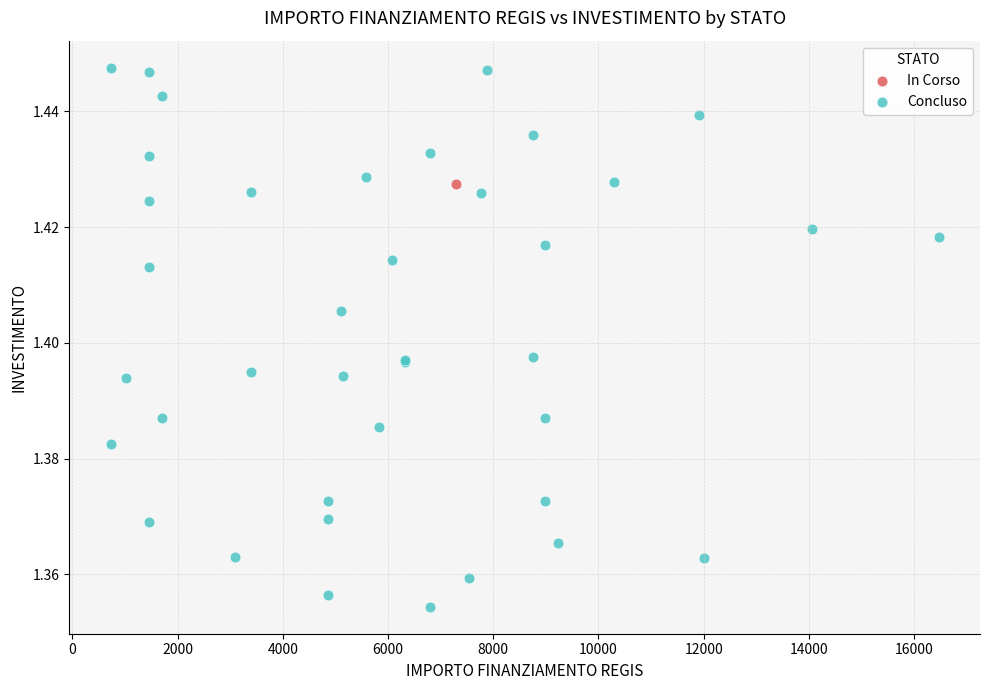

What are all the series names shown in the legend?

In Corso, Concluso